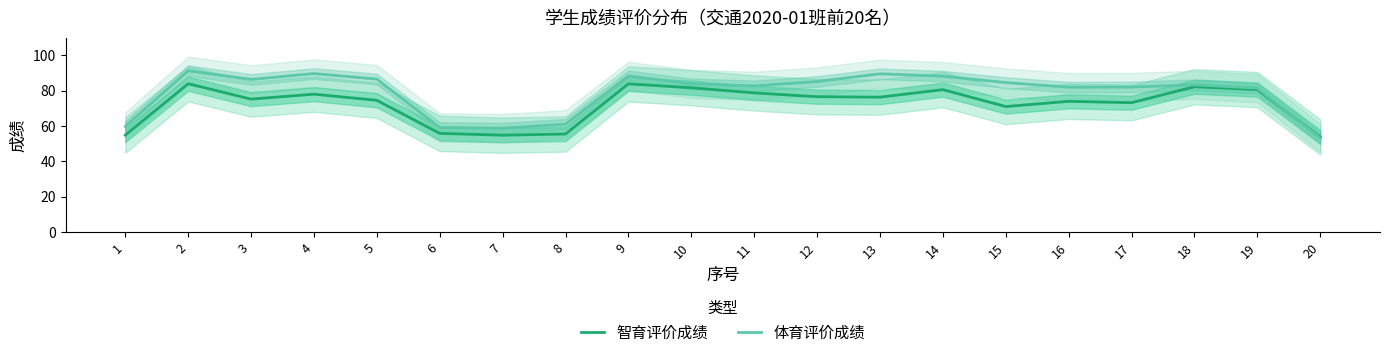

What is the approximate value of 智育评价成绩 at 16?

74.0